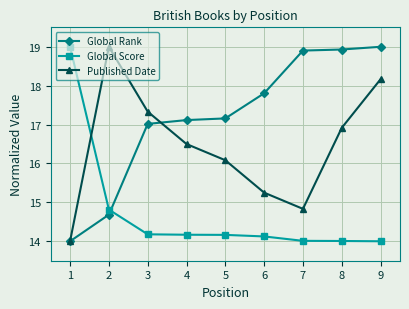

Is it true that Global Score equals 14.1 at 6?

True